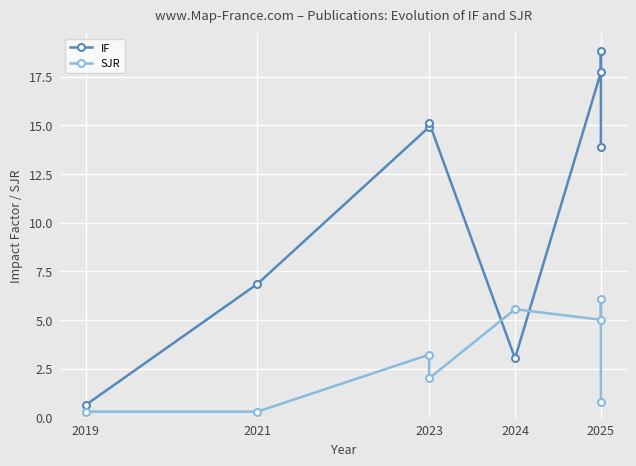

What is the difference between the maximum and minimum values in the IF series?

18.2